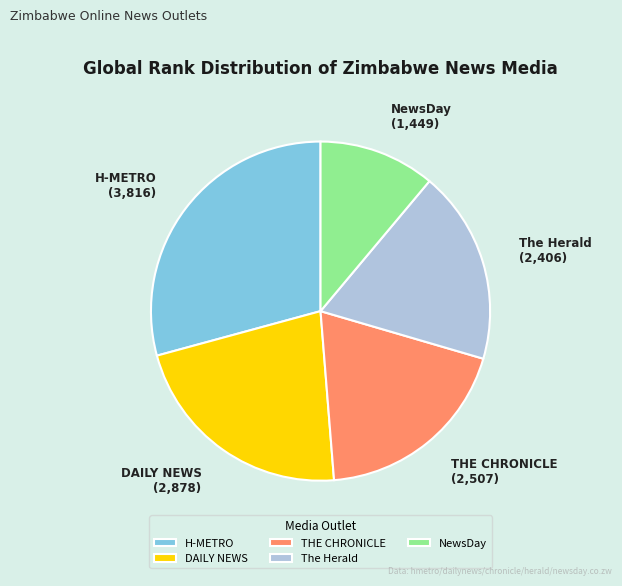

Is it true that The Herald is 18% of the pie?

True